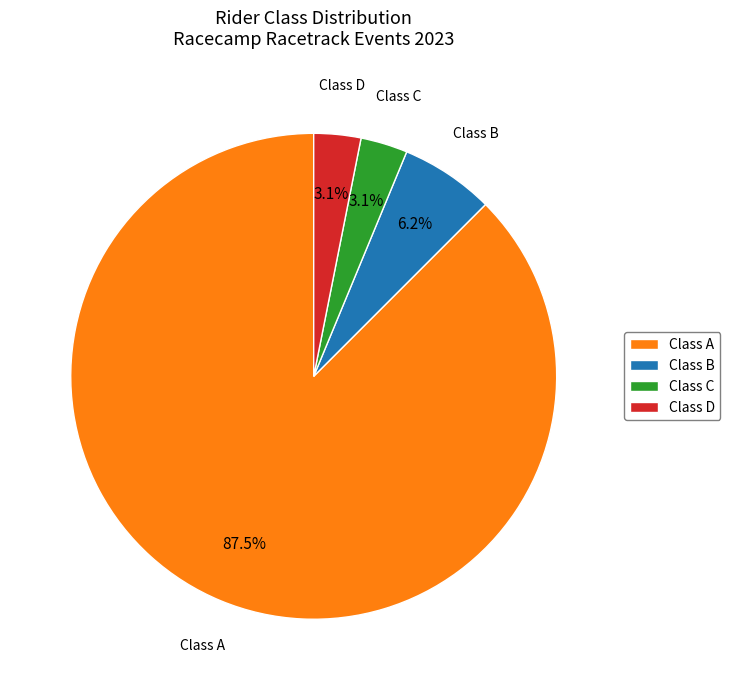

Does any single category account for the majority?

Yes